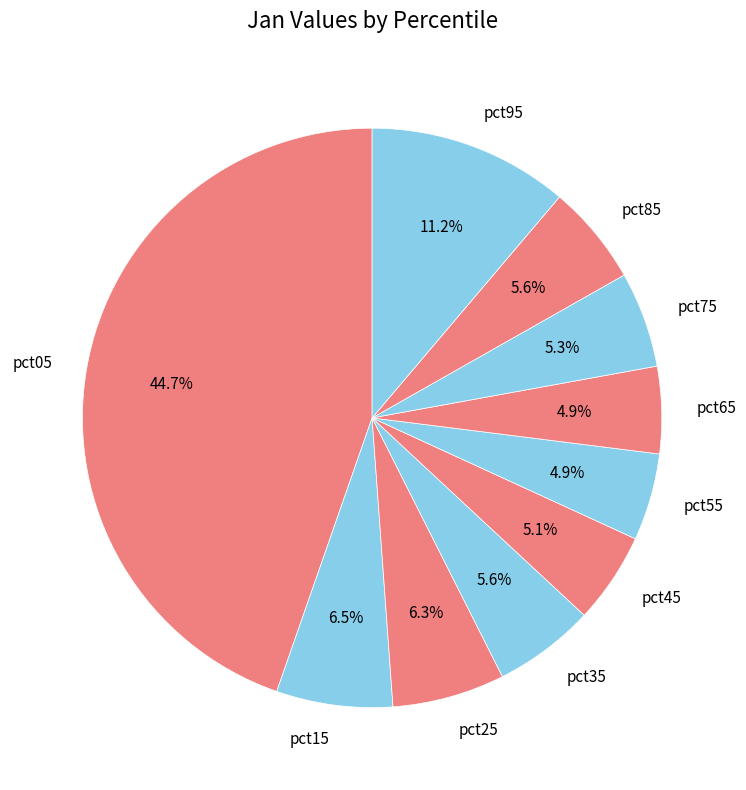

Approximately how many times larger is the value at pct25 compared to pct95?

0.6